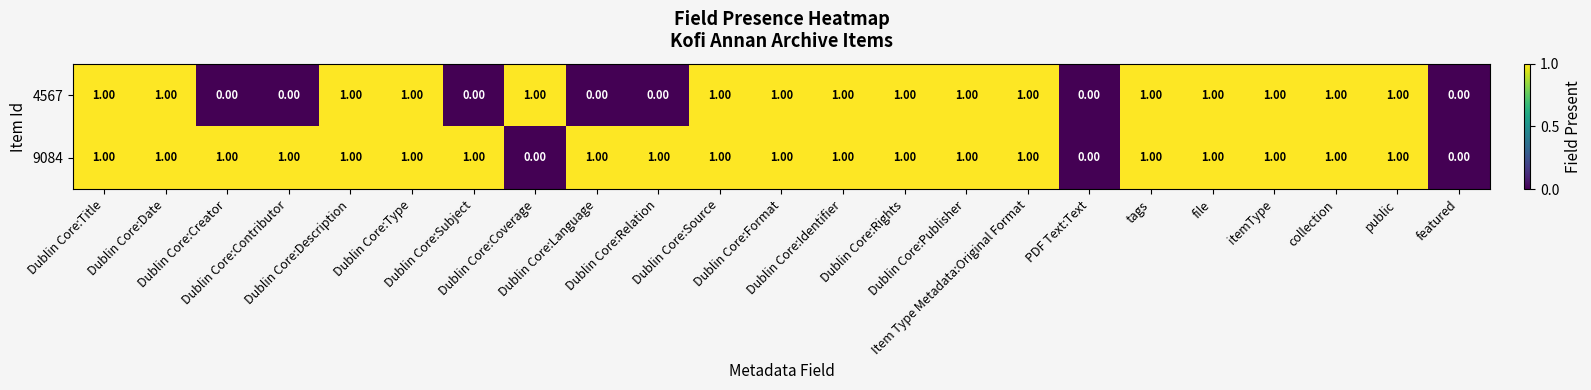

Which series has the largest total across all categories?

9084